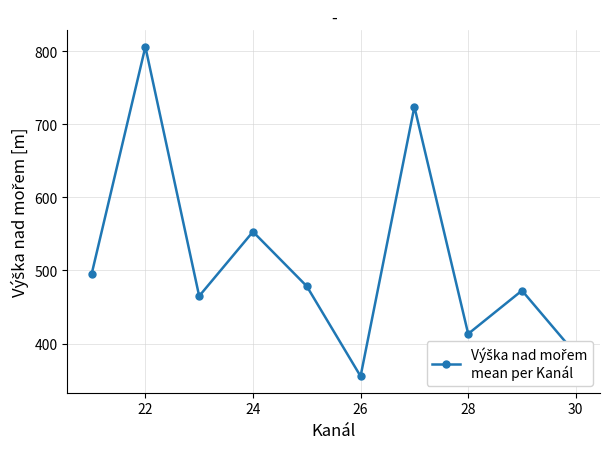

What is the difference between the second highest and second lowest values?

338.3